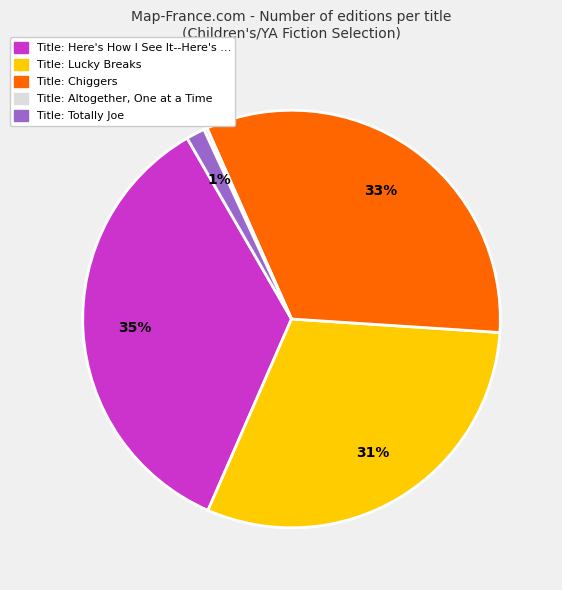

To the nearest percent, what is the combined percentage of Title: Chiggers and Title: Here's How I See It--Here's …?

68%